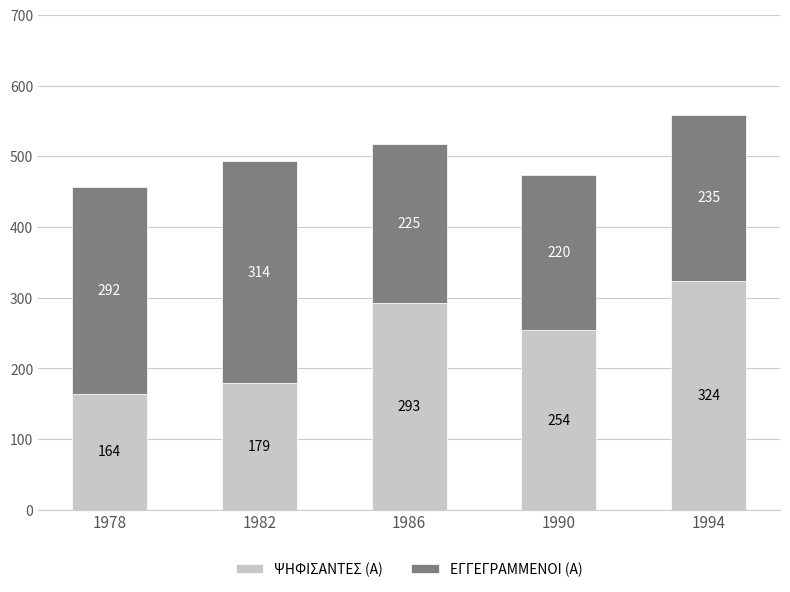

What is the total value across all series at 1982?

493